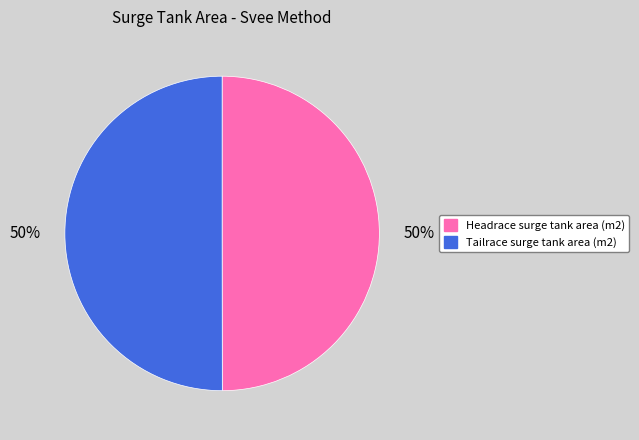

Combined, do Headrace surge tank area (m2) and Tailrace surge tank area (m2) account for over 50%?

Yes